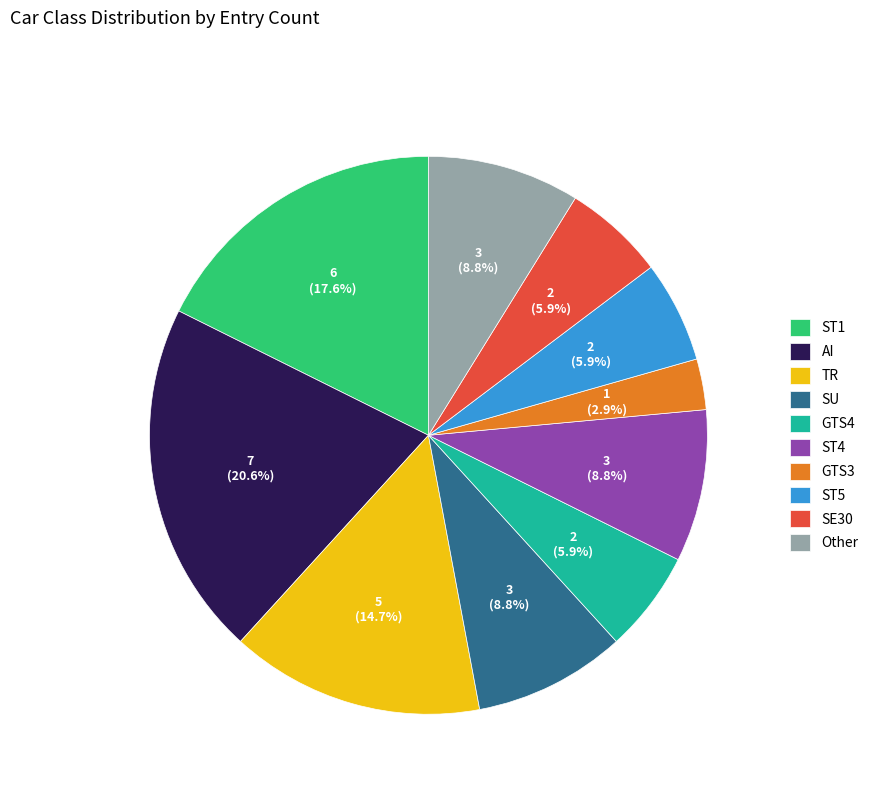

Which has a higher value, SE30 or AI?

AI